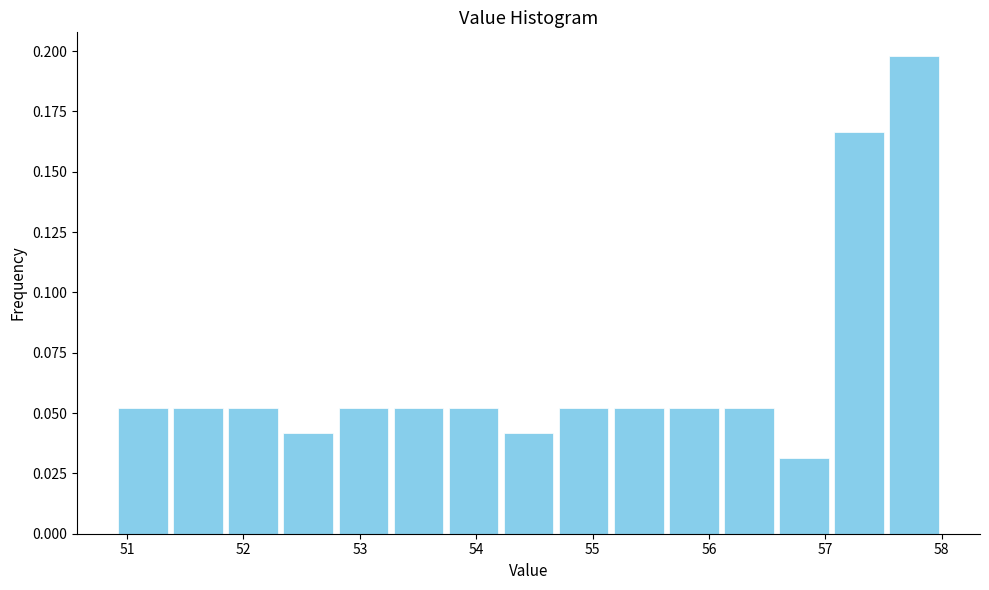

Reading left to right, transcribe this chart: for each bar, give the range it covers on the x-axis and its height. Neither the bar edges nor the heights are printed on the chart, so give them approximately, as read against the axes.

50.9 to 51.4: 0.050
51.4 to 51.8: 0.050
51.8 to 52.3: 0.050
52.3 to 52.8: 0.040
52.8 to 53.3: 0.050
53.3 to 53.7: 0.050
53.7 to 54.2: 0.050
54.2 to 54.7: 0.040
54.7 to 55.2: 0.050
55.2 to 55.6: 0.050
55.6 to 56.1: 0.050
56.1 to 56.6: 0.050
56.6 to 57.1: 0.030
57.1 to 57.5: 0.165
57.5 to 58.0: 0.200